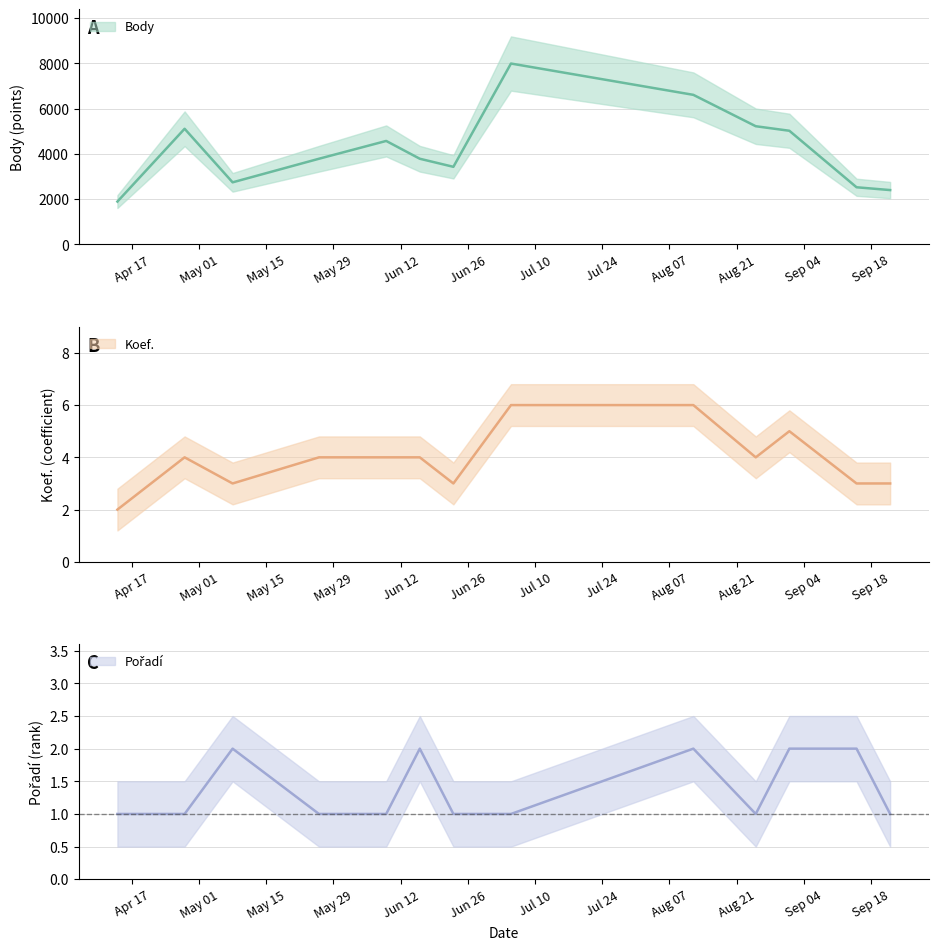

How many lines are shown in the chart?

3